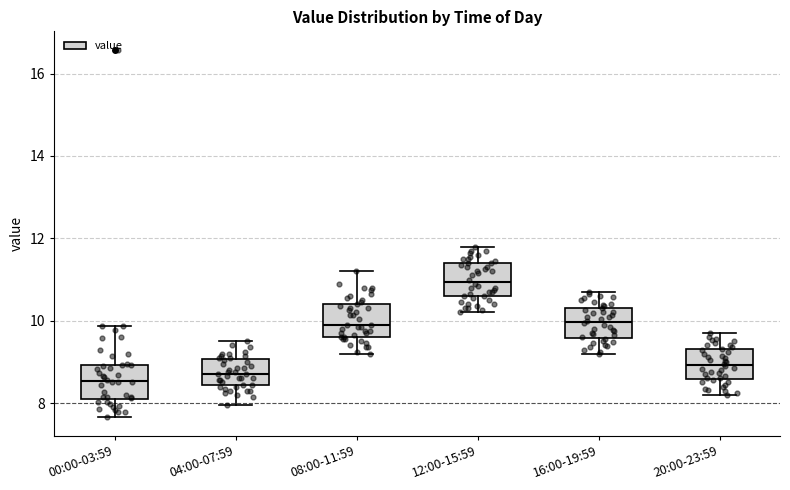

Reading left to right, read every box against the y-axis: the position of its median line, the range the box covers, and the ends of its whiskers. The values are not printed on the chart, so give them approximately, as read against the axis.

00:00-03:59: median 8.6, box 8.2 to 9.0, whiskers 7.6 to 9.8
04:00-07:59: median 8.8, box 8.4 to 9.0, whiskers 8.0 to 9.6
08:00-11:59: median 10.0, box 9.6 to 10.4, whiskers 9.2 to 11.2
12:00-15:59: median 11.0, box 10.6 to 11.4, whiskers 10.2 to 11.8
16:00-19:59: median 10.0, box 9.6 to 10.4, whiskers 9.2 to 10.8
20:00-23:59: median 9.0, box 8.6 to 9.4, whiskers 8.2 to 9.8